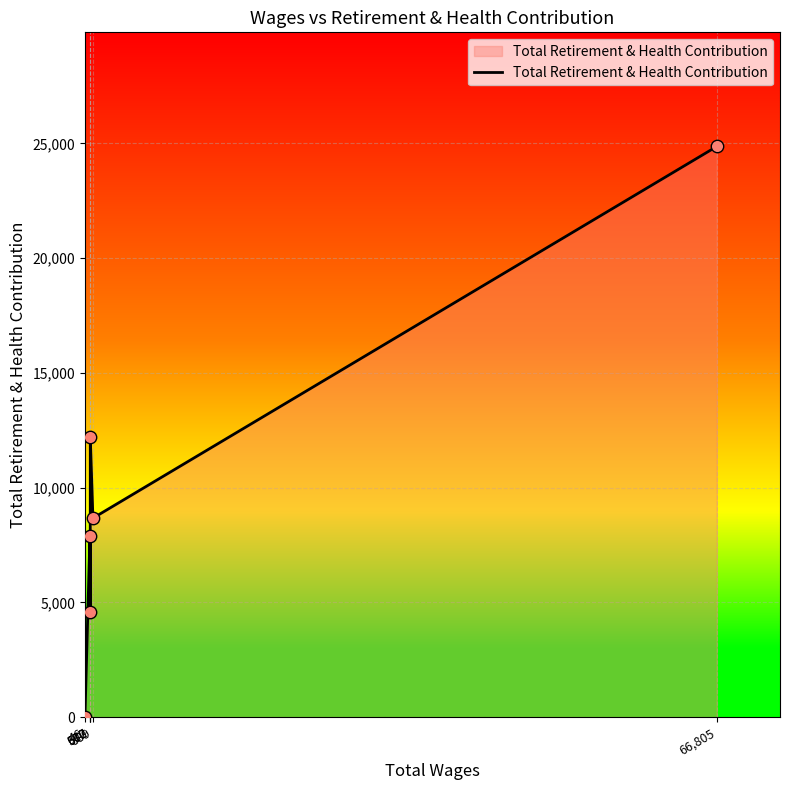

Which has a higher value, 66,805 or 889?

66,805